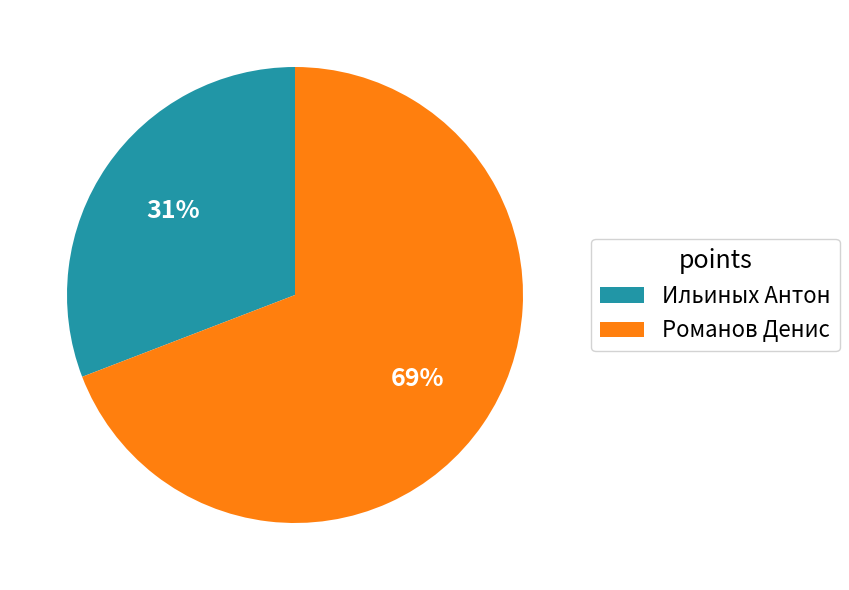

Do Романов Денис and Ильиных Антон together represent more than half of the pie?

Yes